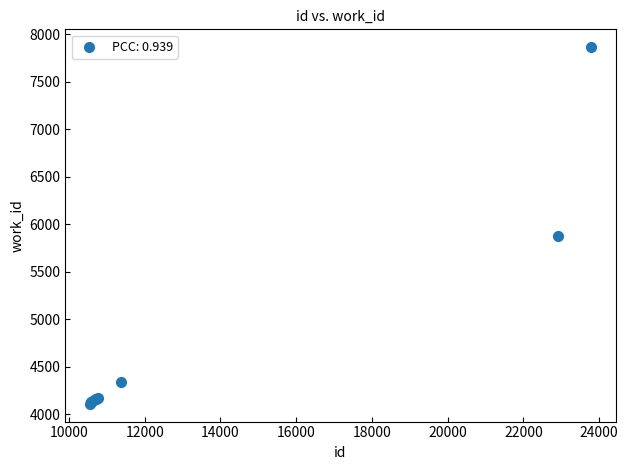

What Y value in the scatter plot is closest to 5986?

5880